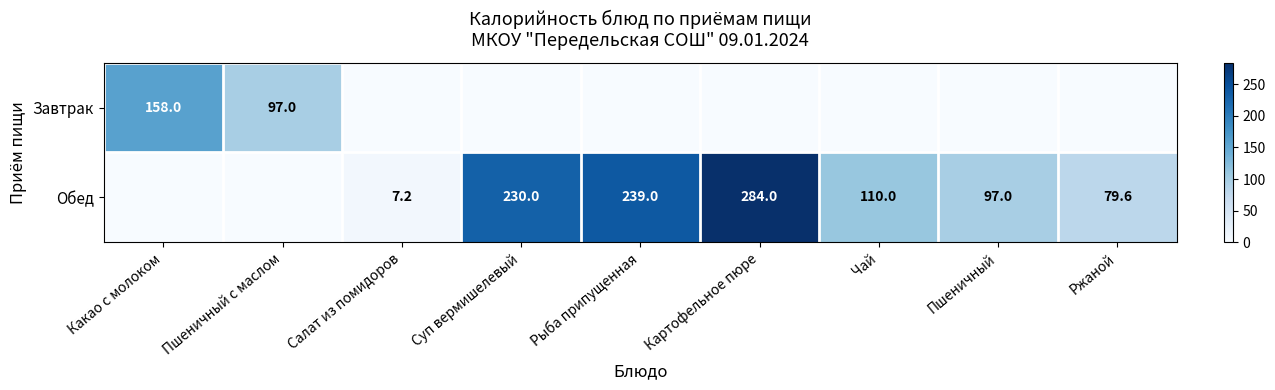

Is the value of Завтрак at Пшеничный с маслом greater than the value of Обед at Суп вермишелевый?

No